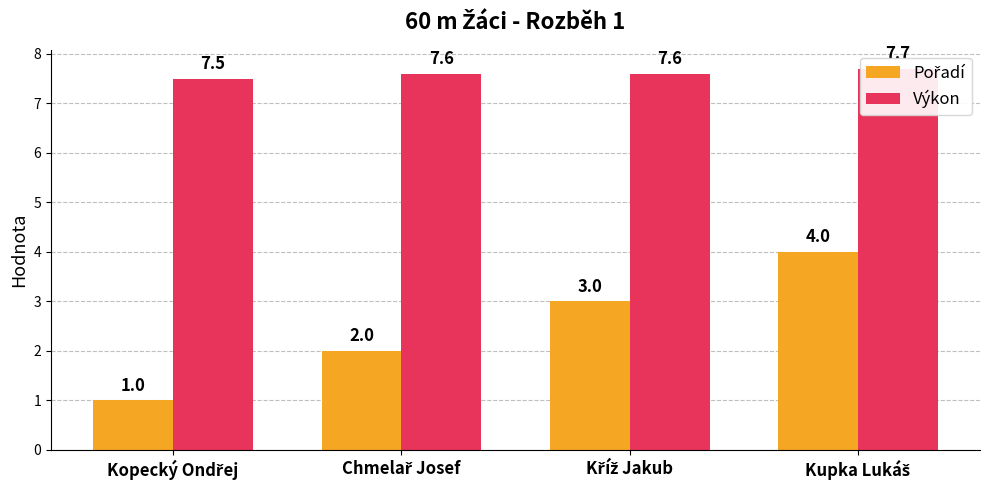

What is the label of the 3rd bar from the left?

Kříž Jakub